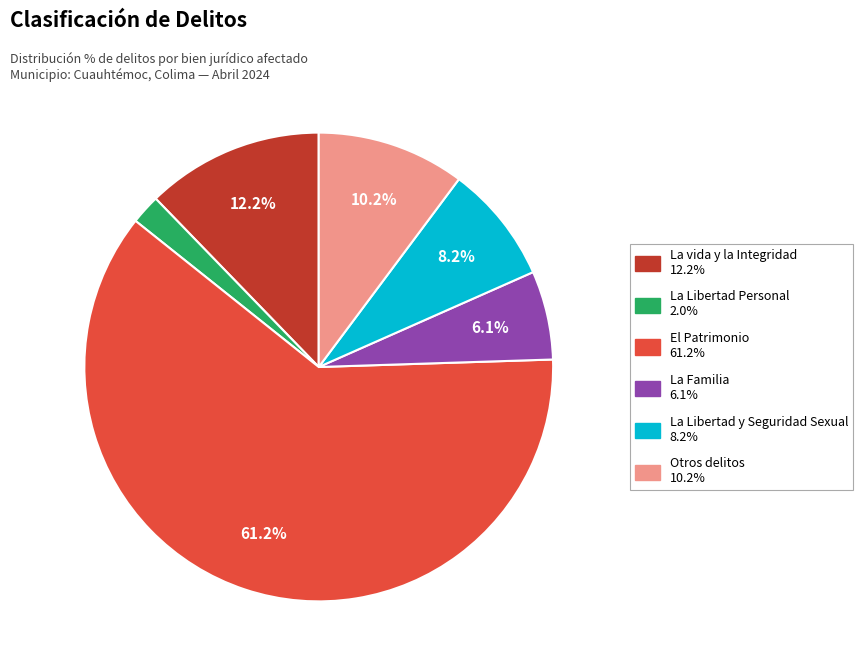

Which category accounts for the majority?

El Patrimonio